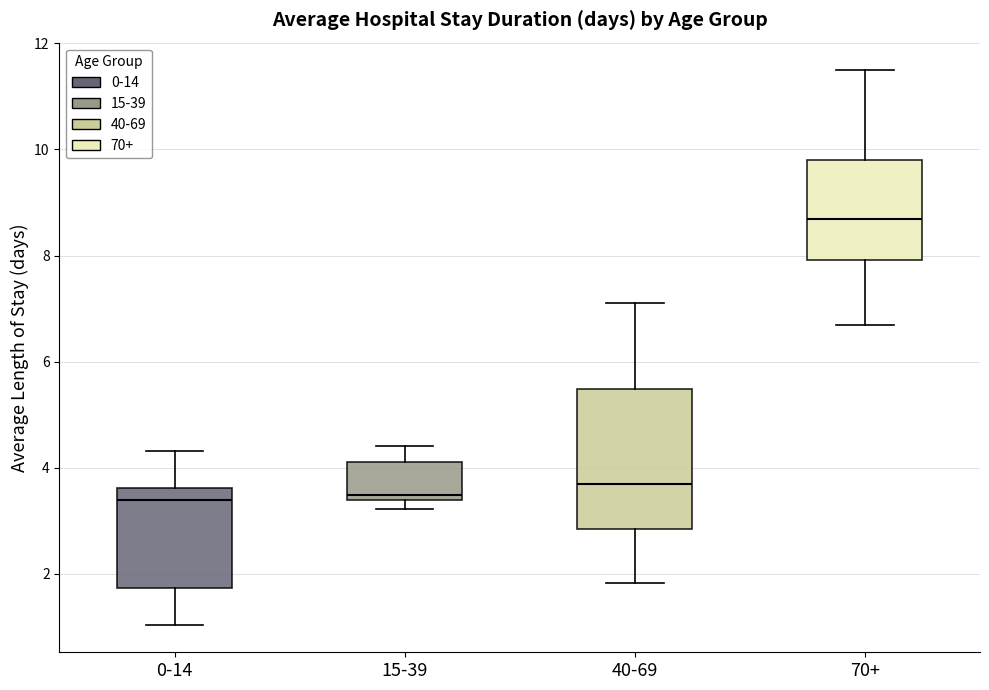

Reading left to right, read every box against the y-axis: the position of its median line, the range the box covers, and the ends of its whiskers. The values are not printed on the chart, so give them approximately, as read against the axis.

0-14: median 3.4, box 1.8 to 3.6, whiskers 1.0 to 4.4
15-39: median 3.4 (just above the box's lower edge), box 3.4 to 4.2, whiskers 3.2 to 4.4
40-69: median 3.6, box 2.8 to 5.4, whiskers 1.8 to 7.2
70+: median 8.6, box 8.0 to 9.8, whiskers 6.6 to 11.4